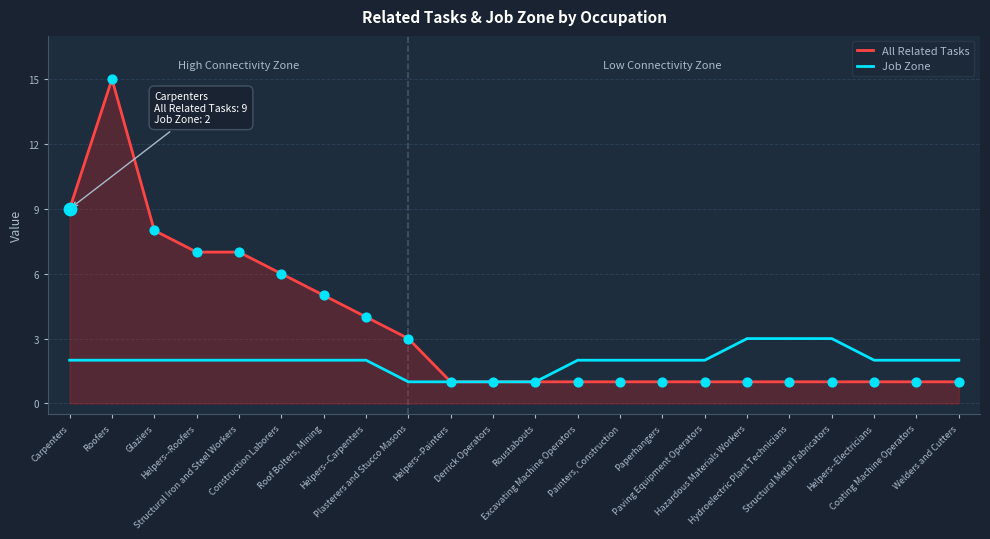

At which category is the sum across all series the highest?

Roofers